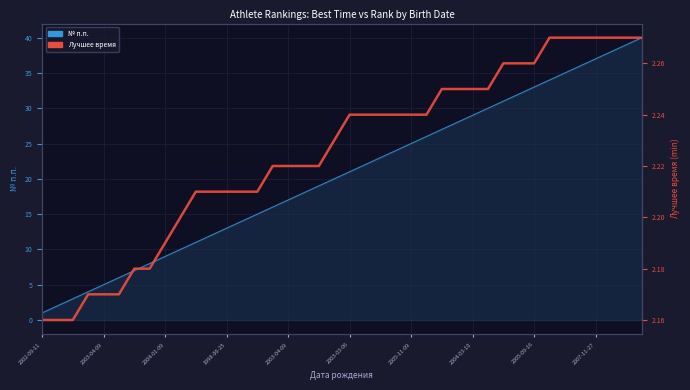

What is the total value across all series at 2003-03-06?

23.2